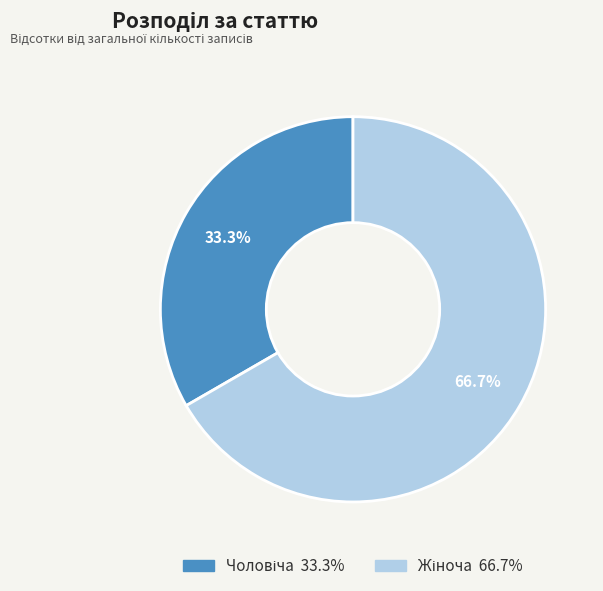

Is there any slice that represents more than half of the pie?

Yes